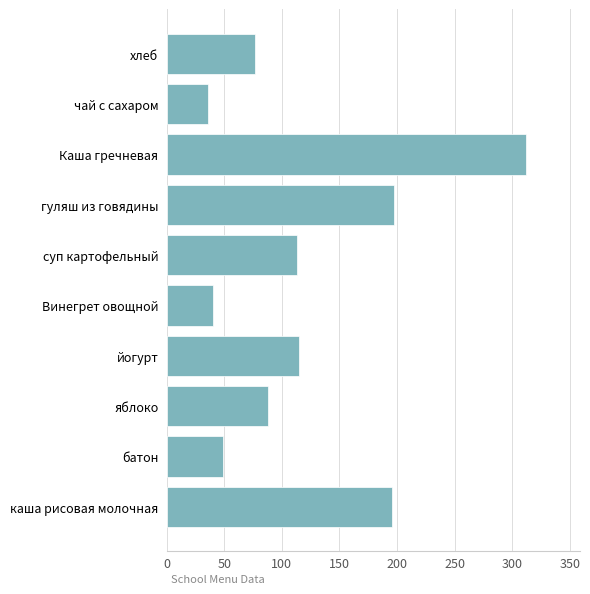

The chart shows a value of 64 at суп картофельный. True or false?

False